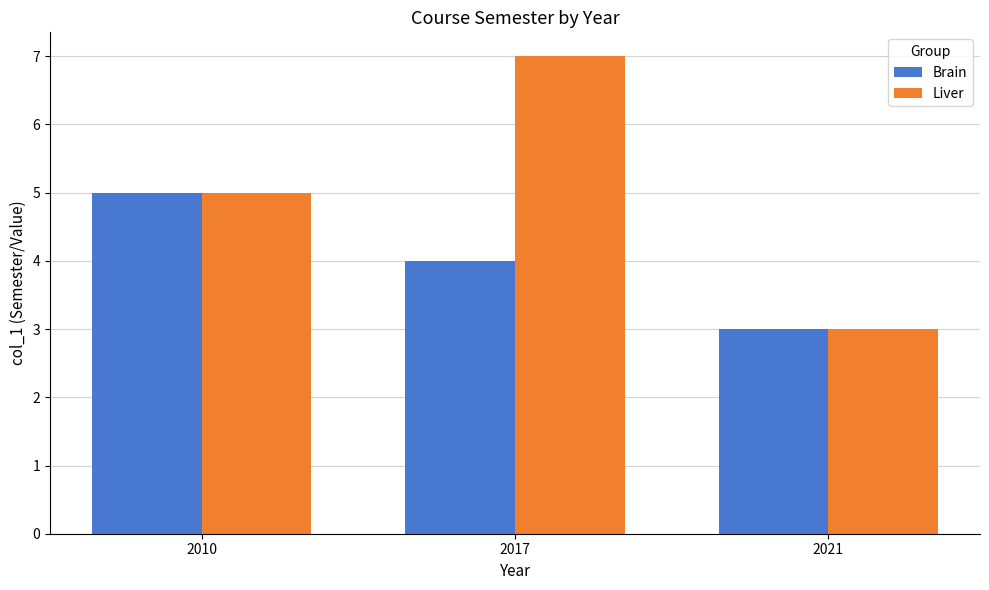

Count the Liver values in the range 3 to 7.

3